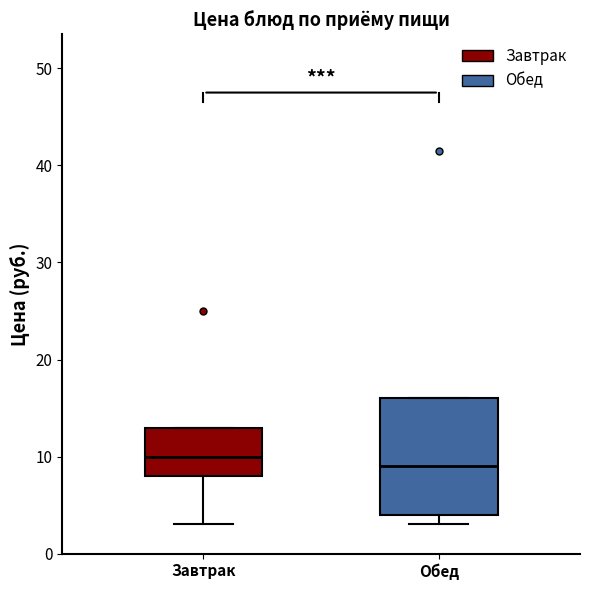

Which box has the lowest median line?

Обед